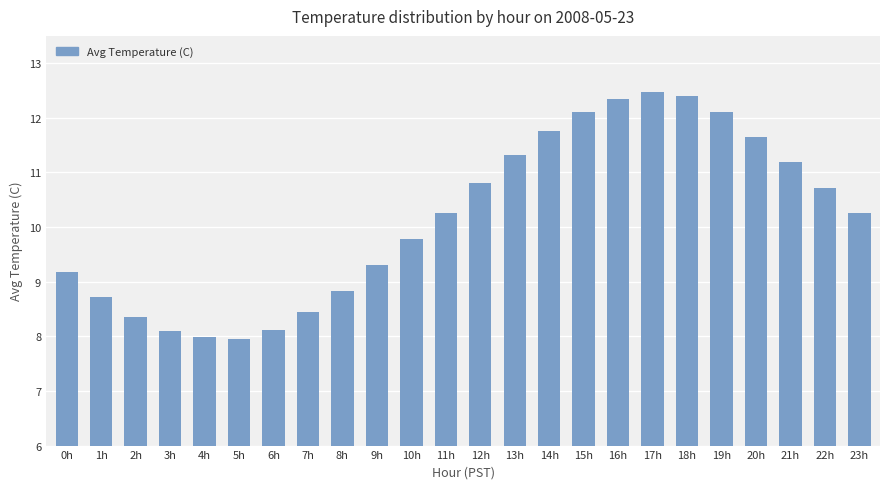

What is the sum of the values at 7h and 9h?

17.8